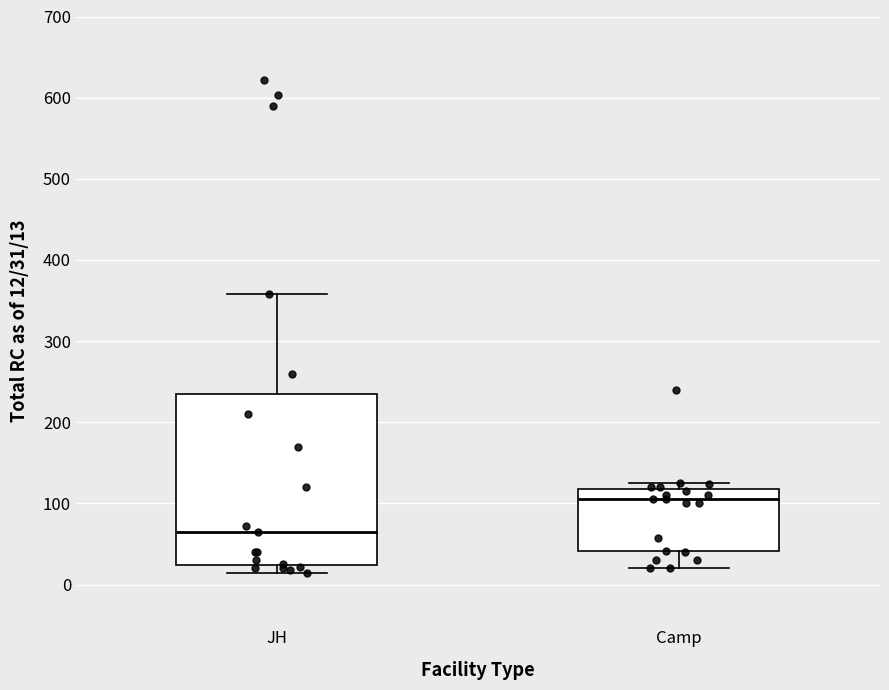

Where is the upper edge of the box for Camp on the y-axis? The values are not printed on the chart, so give them approximately, as read against the axis.

120